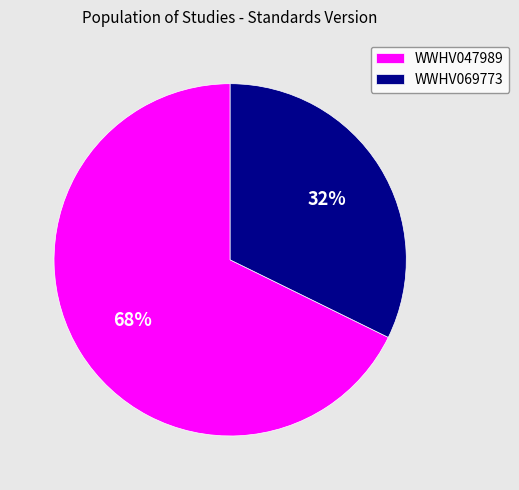

What is the ratio of the value at WWHV069773 to the value at WWHV047989?

0.5